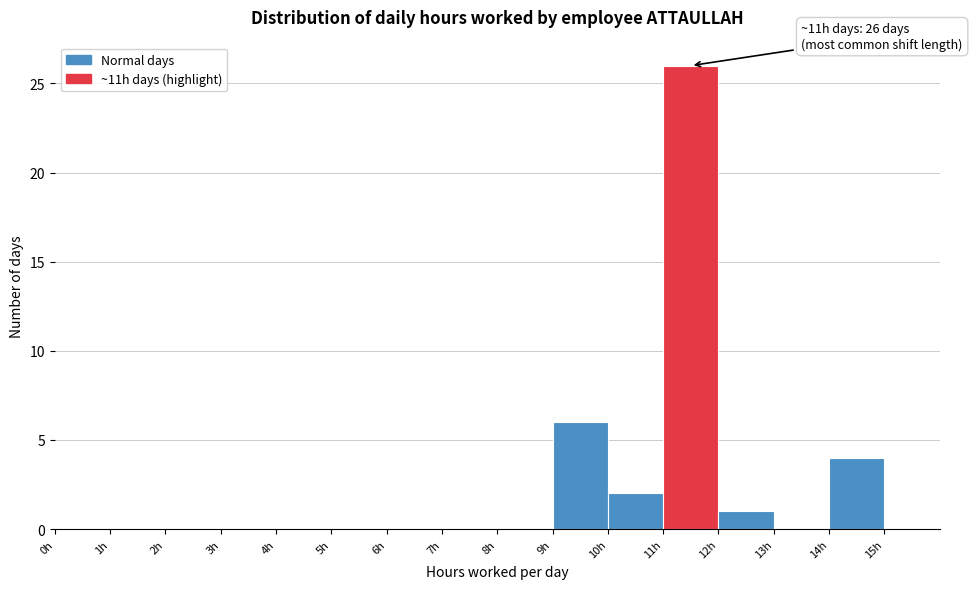

Over which range of the x-axis is the bar tallest?

11 to 12